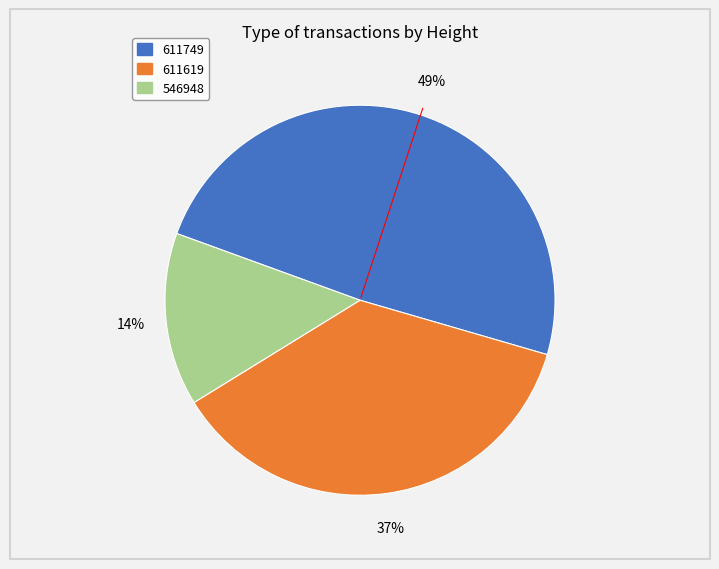

Is the sum of 546948 and 611619 greater than half?

Yes